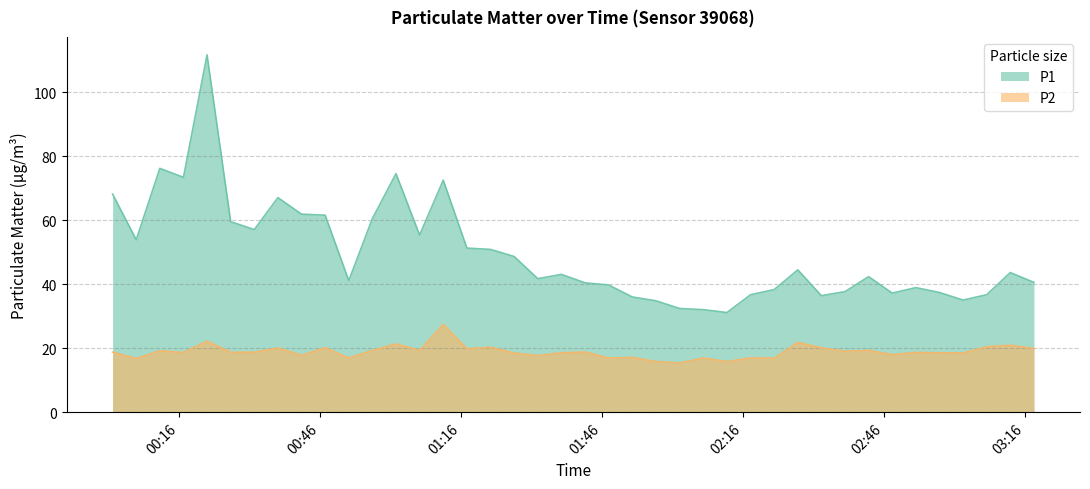

List the series in order of their overall mean, lowest first.

P2, P1